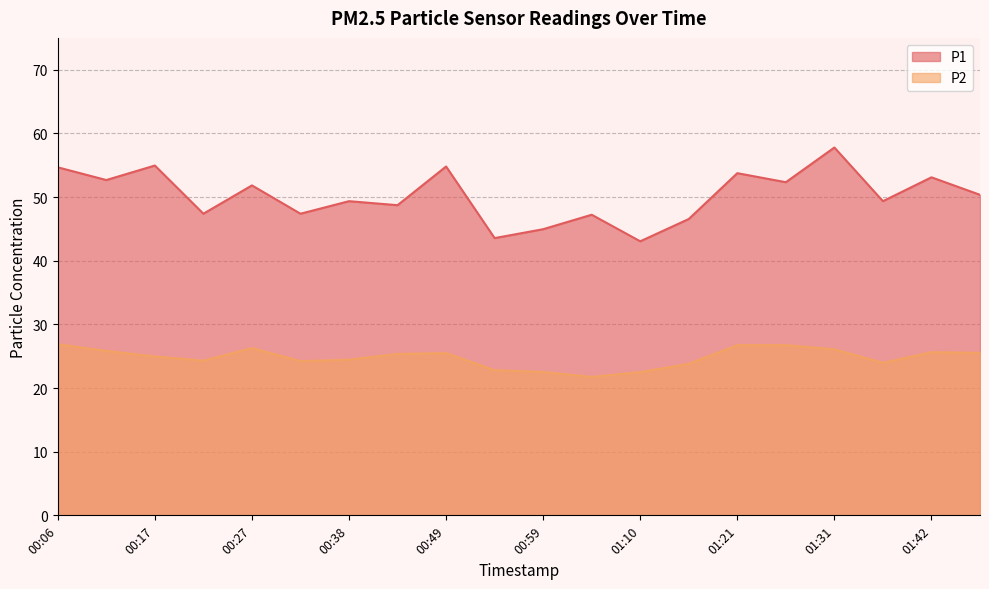

Which series has the largest total across all categories?

P1